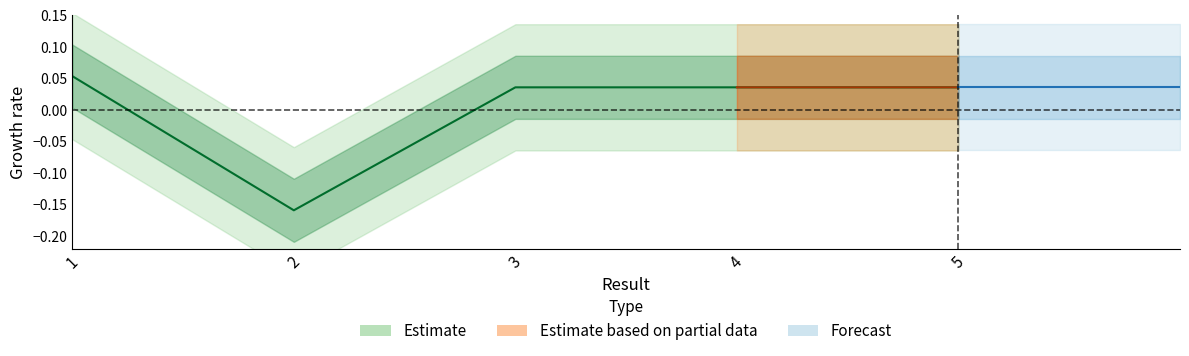

Rank the categories by value from highest to lowest.

1, 5, 4, 3, 2